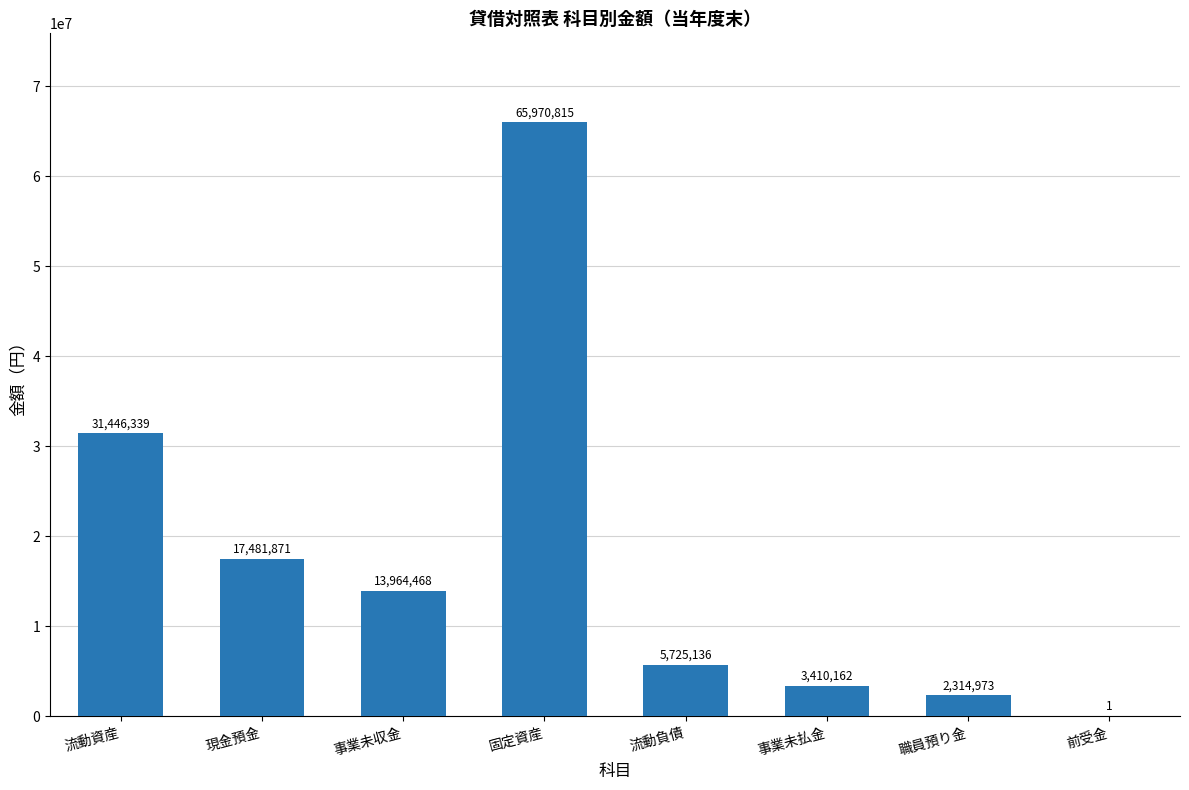

Is it true that the value at 現金預金 is 17481871?

True